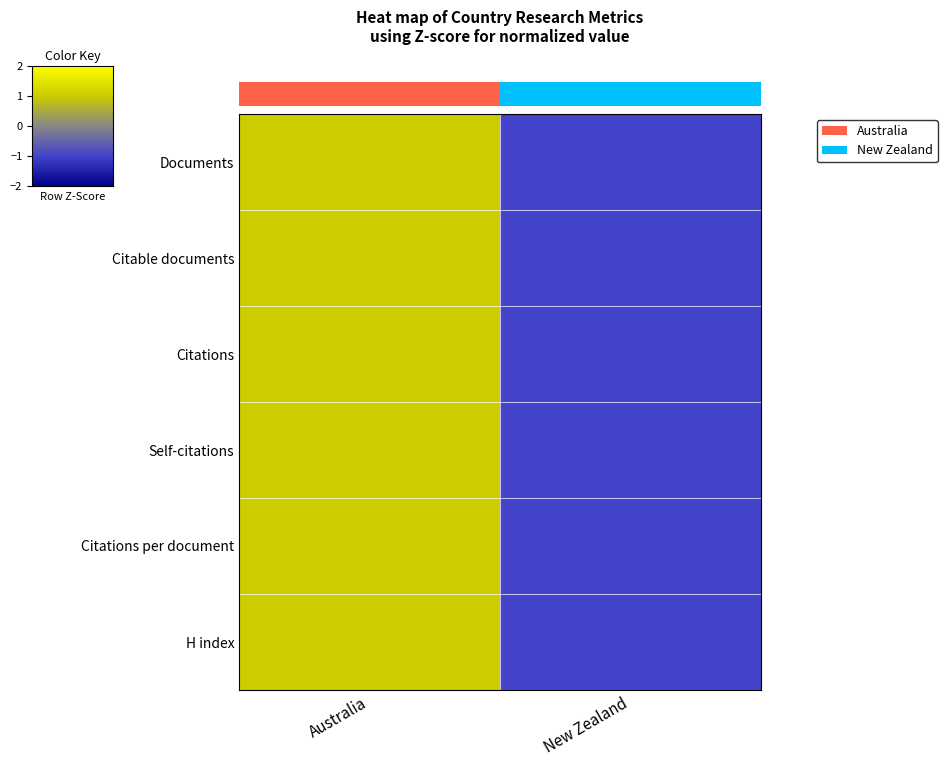

Which has a higher value, Australia or New Zealand?

Australia